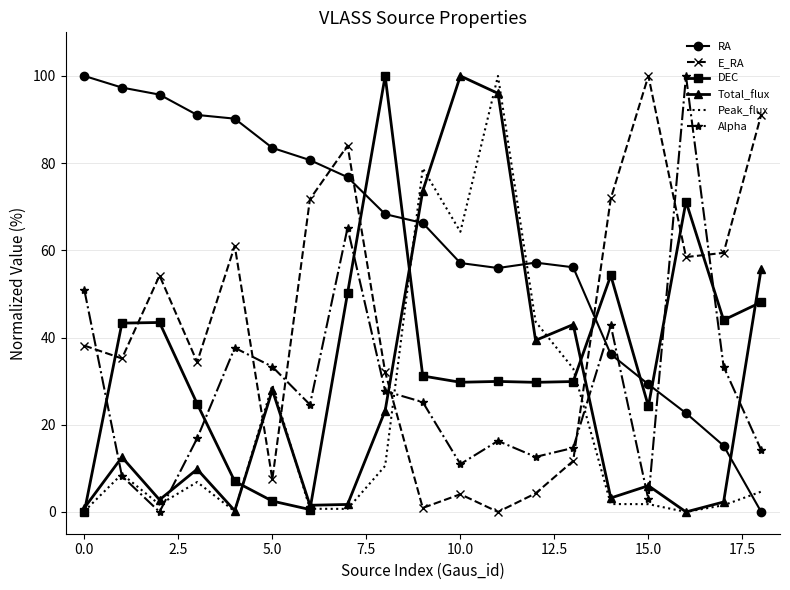

What is the difference between the second highest and minimum values in the Alpha series?

65.2